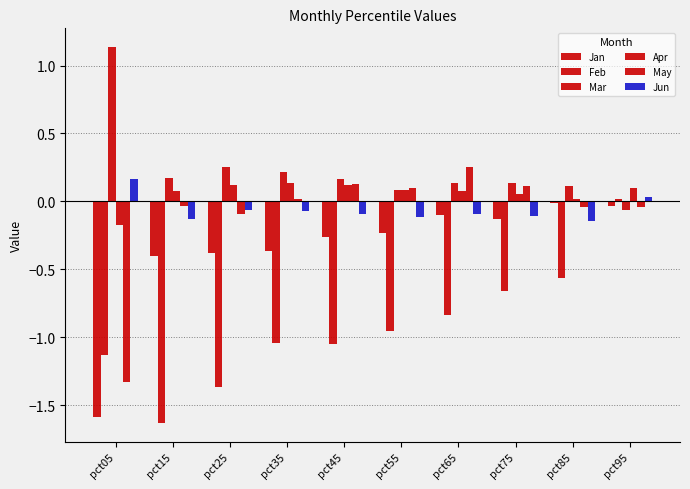

How many data points does each series have?

10